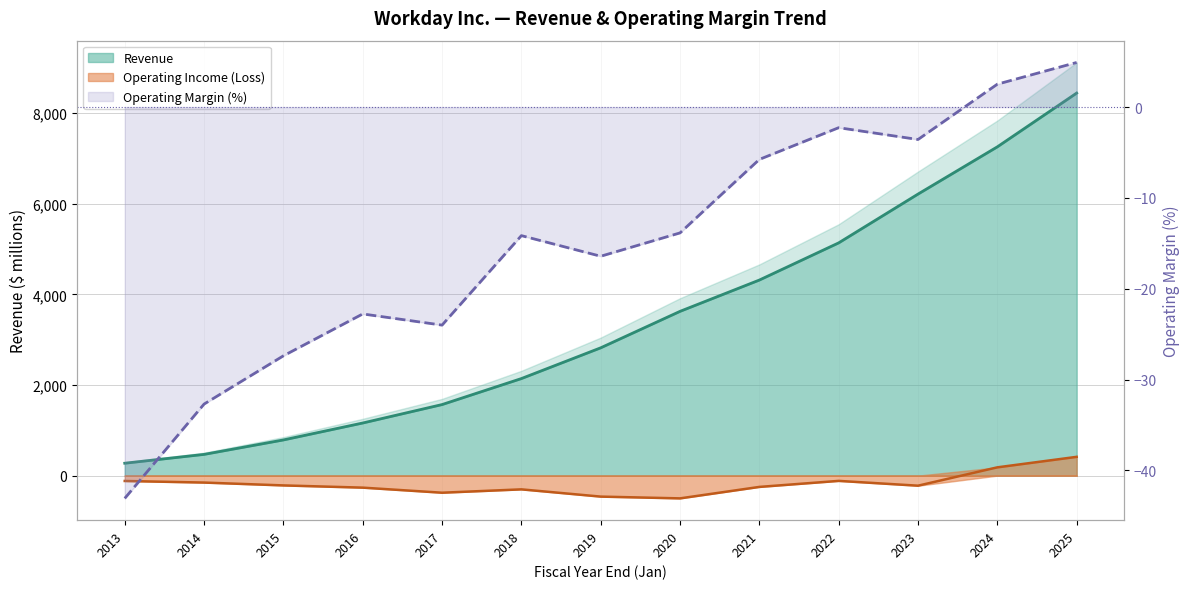

Where is the first local minimum for Operating Income (Loss)?

2017